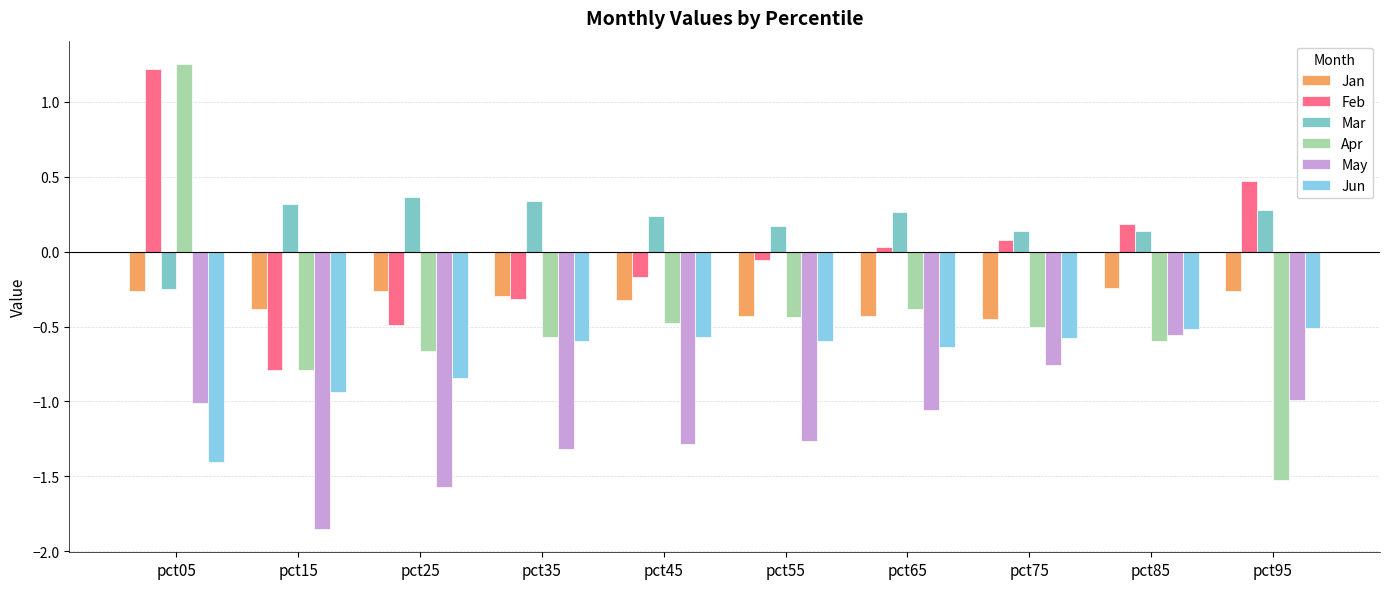

Are the bars horizontal?

No